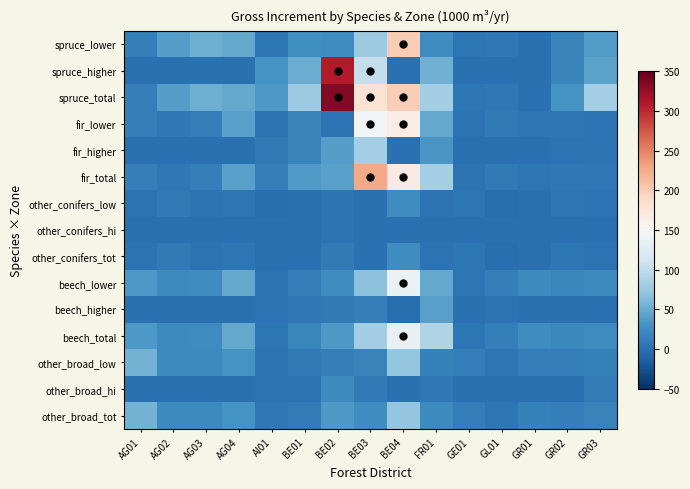

What is the difference between the highest and lowest values at AG04?

48